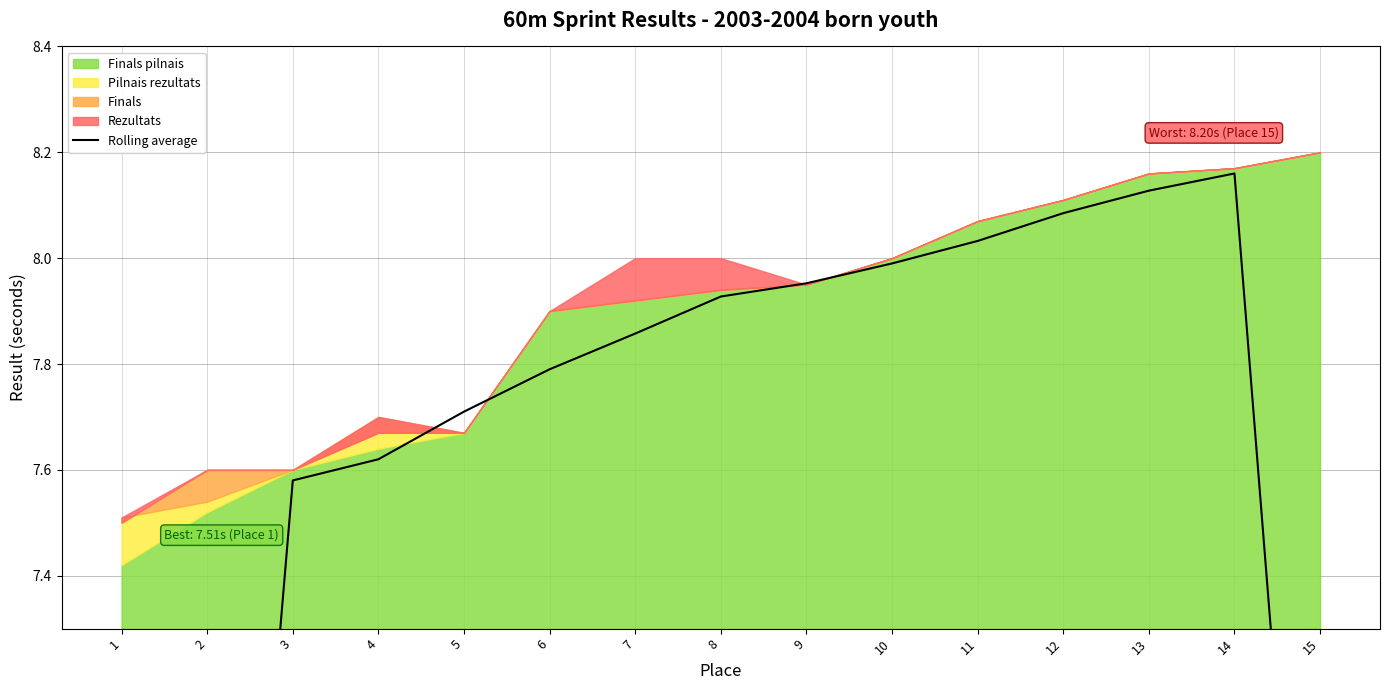

What is the approximate value at 14?

8.2